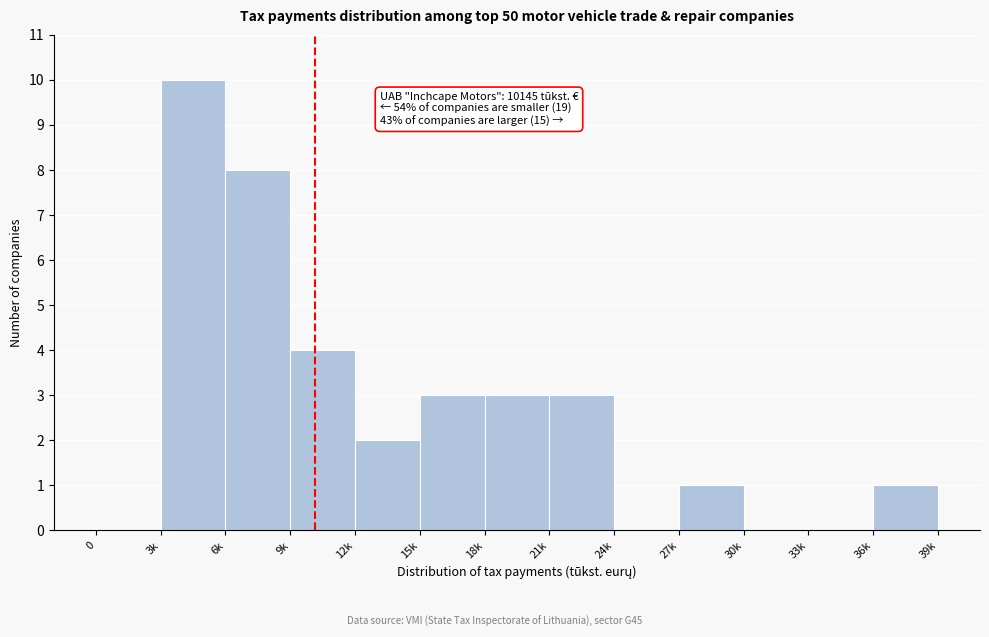

Reading left to right, extract all data points from this chart.

0=0	3k=10	6k=8	9k=4	12k=2	15k=3	18k=3	21k=3	24k=0	27k=1	30k=0	33k=0	36k=1